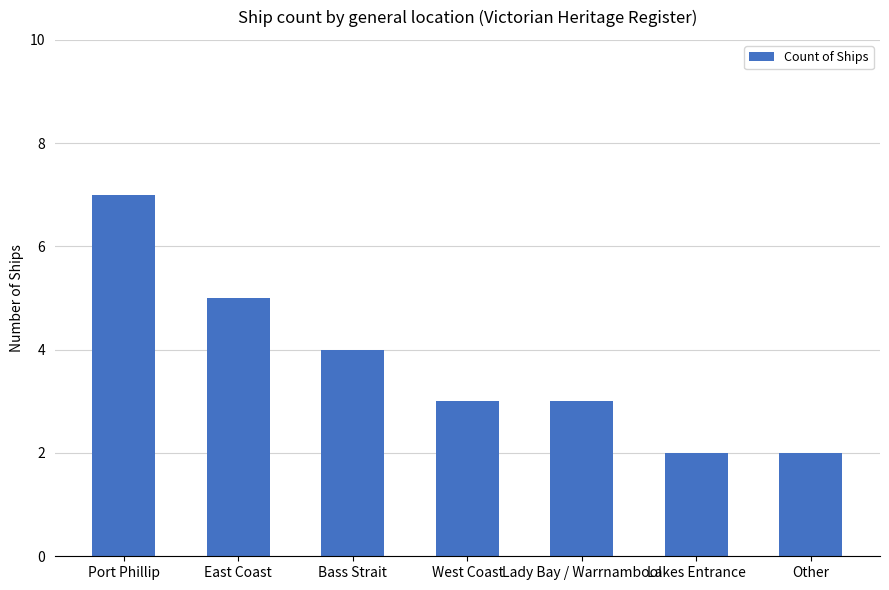

What is the label of the 1st bar from the right?

Other